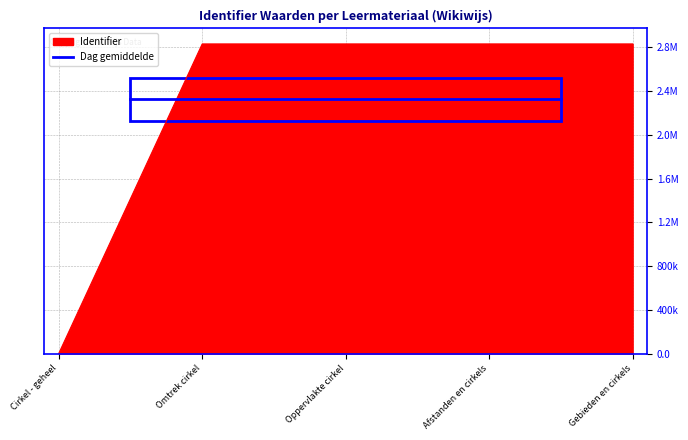

What is the maximum value shown in the chart?

2831324